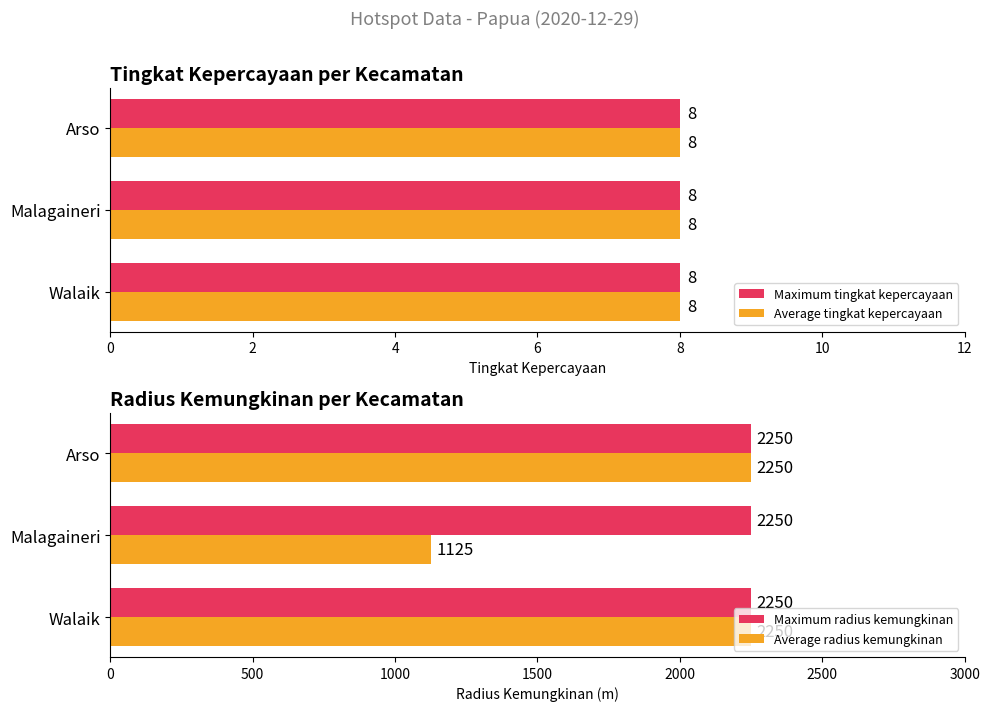

The value of Average radius kemungkinan at Malagaineri is 1125. True or false?

True